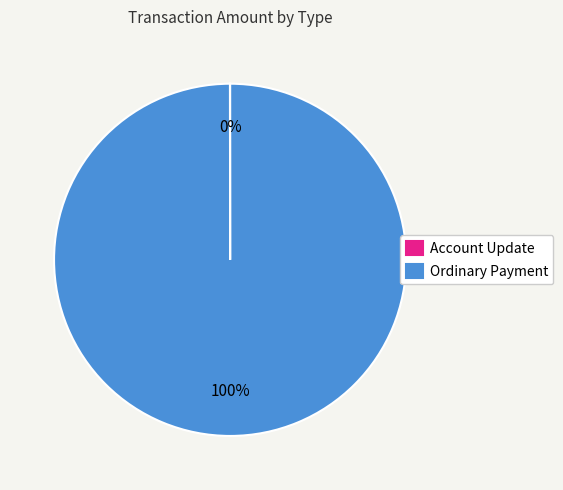

Does Ordinary Payment represent more than half of the total?

Yes